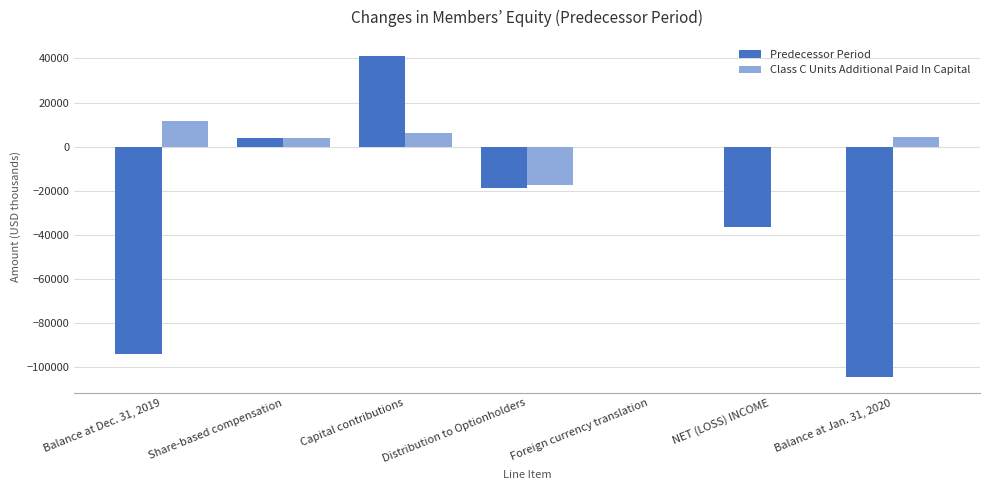

The Predecessor Period series shows 41143 at Capital contributions. True or false?

True